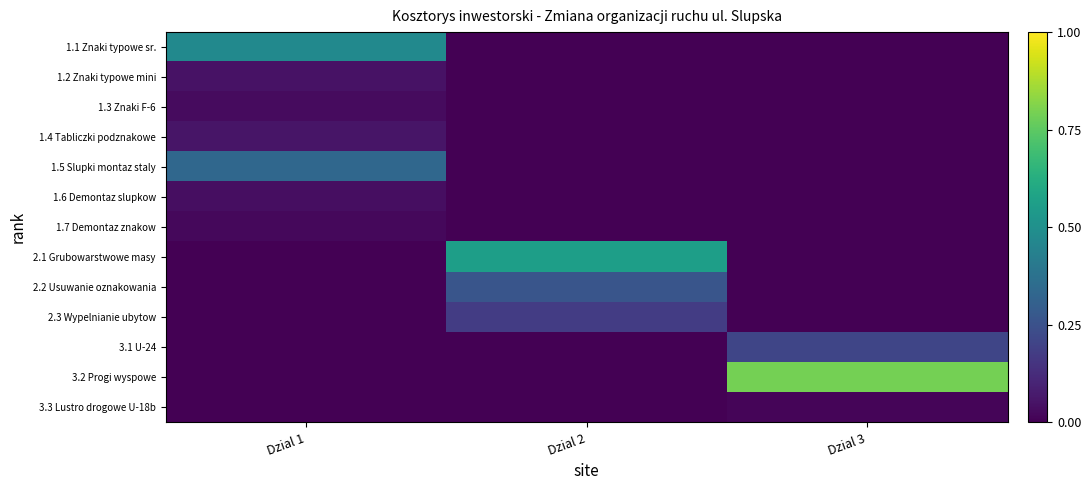

What is the total value across all series at Dzial 3?

1.0